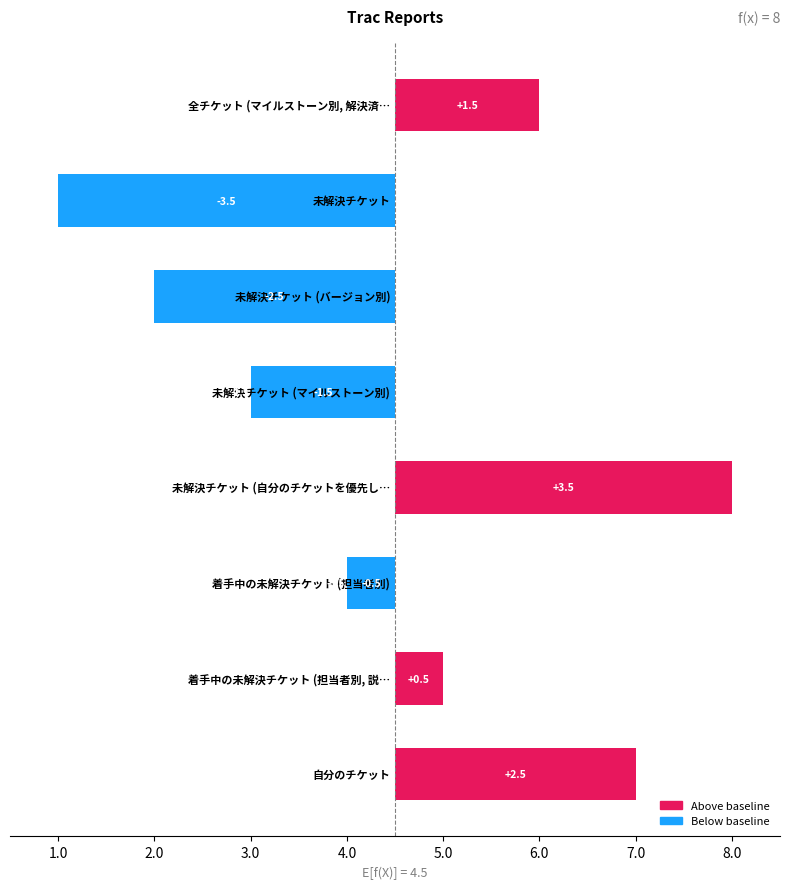

How many values exceed 0?

4